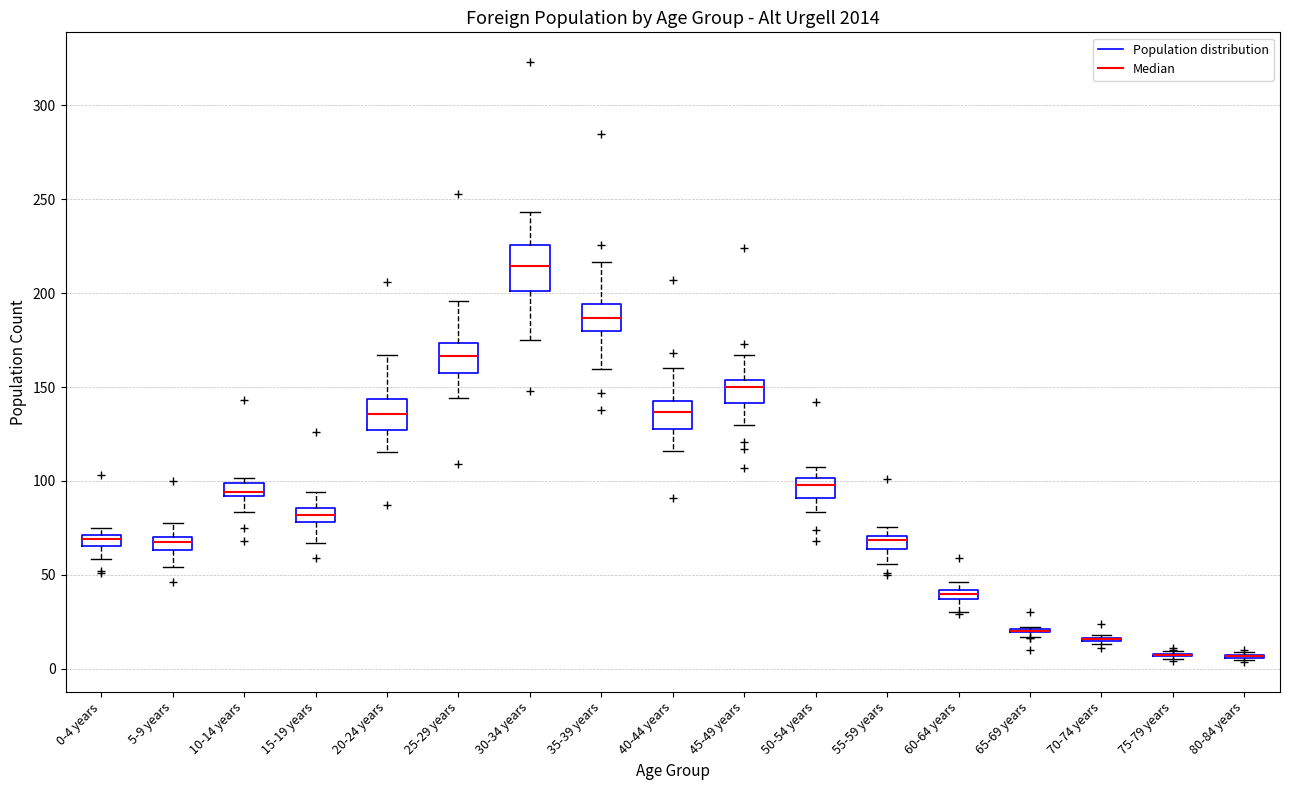

Where is the lower edge of the box for 55-59 years on the y-axis? The values are not printed on the chart, so give them approximately, as read against the axis.

65